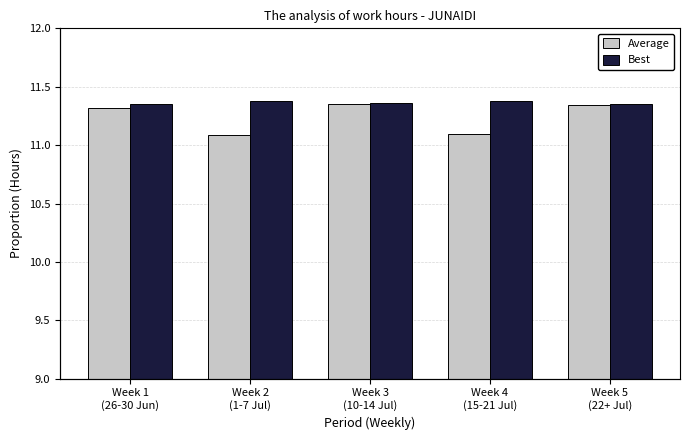

Is it true that Best equals 11.4 at Week 3
(10-14 Jul)?

True